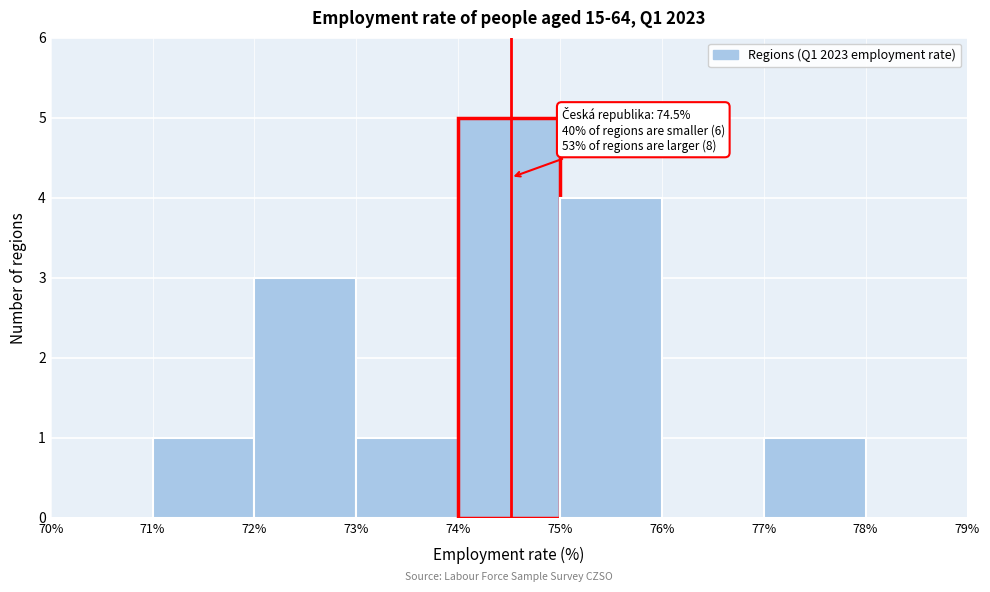

Which range on the x-axis has the tallest bar?

74% to 75%